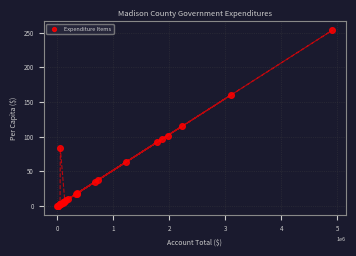

What Y value in the scatter plot is closest to 126?

114.8